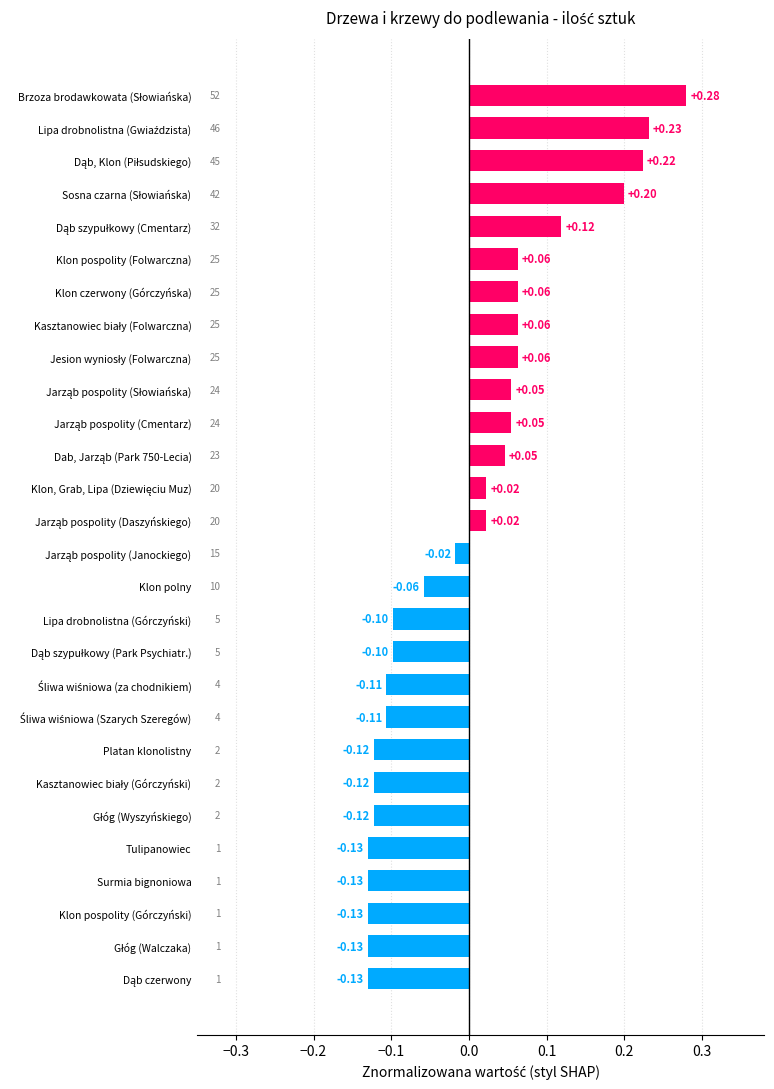

Does the chart contain any negative values?

Yes